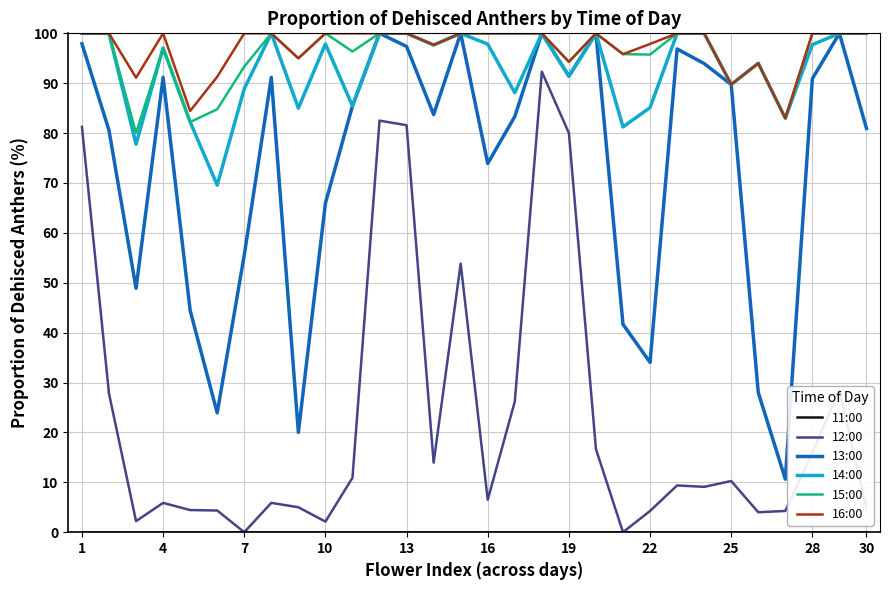

What is the minimum value for 16:00?

83.0